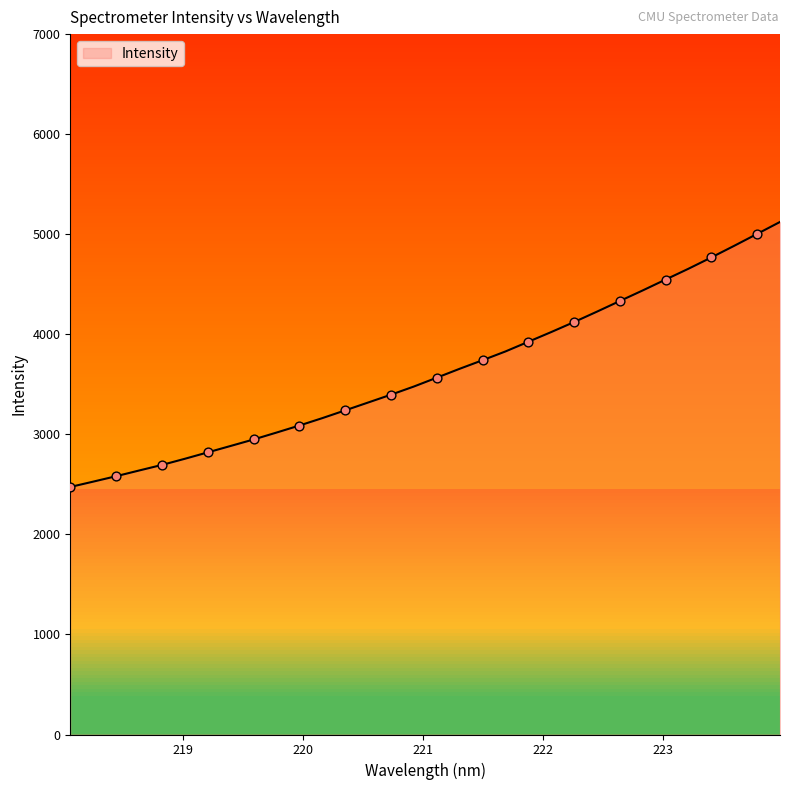

What is the change in value from 220.1623 to 222.4538?

+1064.4